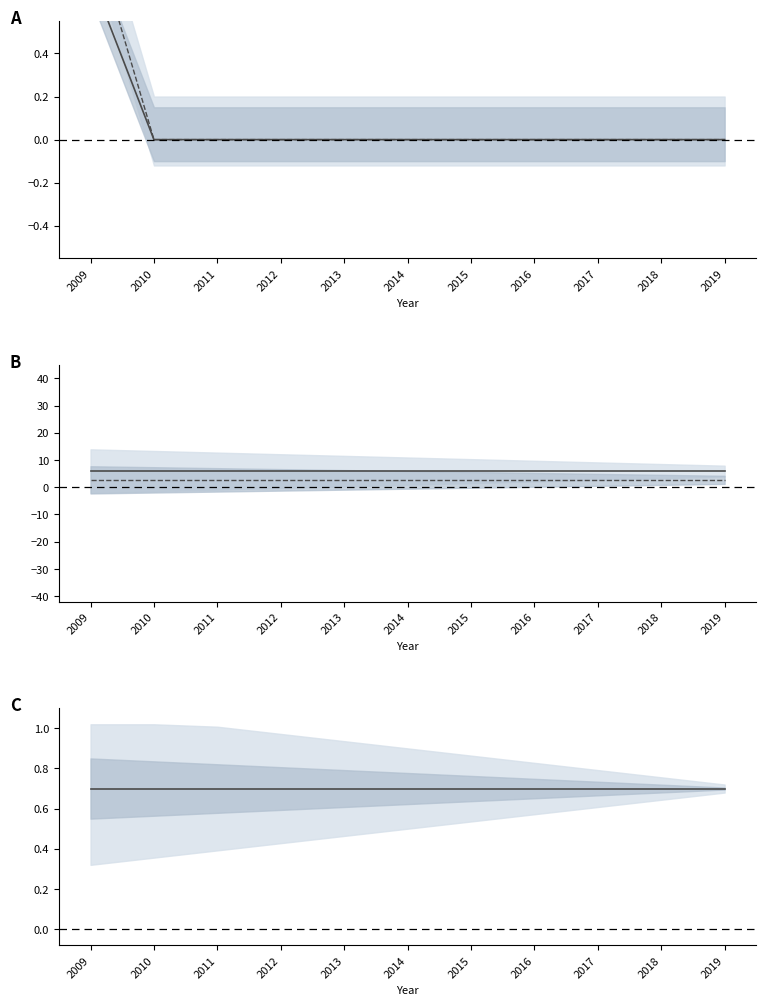

Reading right to left, what are all the values shown in this chart?

Low Flow Showerhead - Units: 2019=0.0	2018=0.0	2017=0.0	2016=0.0	2015=0.0	2014=0.0	2013=0.0	2012=0.0	2011=0.0	2010=0.0	2009=0.8
Faucet Aerators - Units: 2019=0.0	2018=0.0	2017=0.0	2016=0.0	2015=0.0	2014=0.0	2013=0.0	2012=0.0	2011=0.0	2010=0.0	2009=1.0
Gas Savings Showerhead (therm/unit): 2019=5.9	2018=5.9	2017=5.9	2016=5.9	2015=5.9	2014=5.9	2013=5.9	2012=5.9	2011=5.9	2010=5.9	2009=5.9
Gas Savings Aerator (therm/unit): 2019=2.7	2018=2.7	2017=2.7	2016=2.7	2015=2.7	2014=2.7	2013=2.7	2012=2.7	2011=2.7	2010=2.7	2009=2.7
NTG Ratio: 2019=0.7	2018=0.7	2017=0.7	2016=0.7	2015=0.7	2014=0.7	2013=0.7	2012=0.7	2011=0.7	2010=0.7	2009=0.7